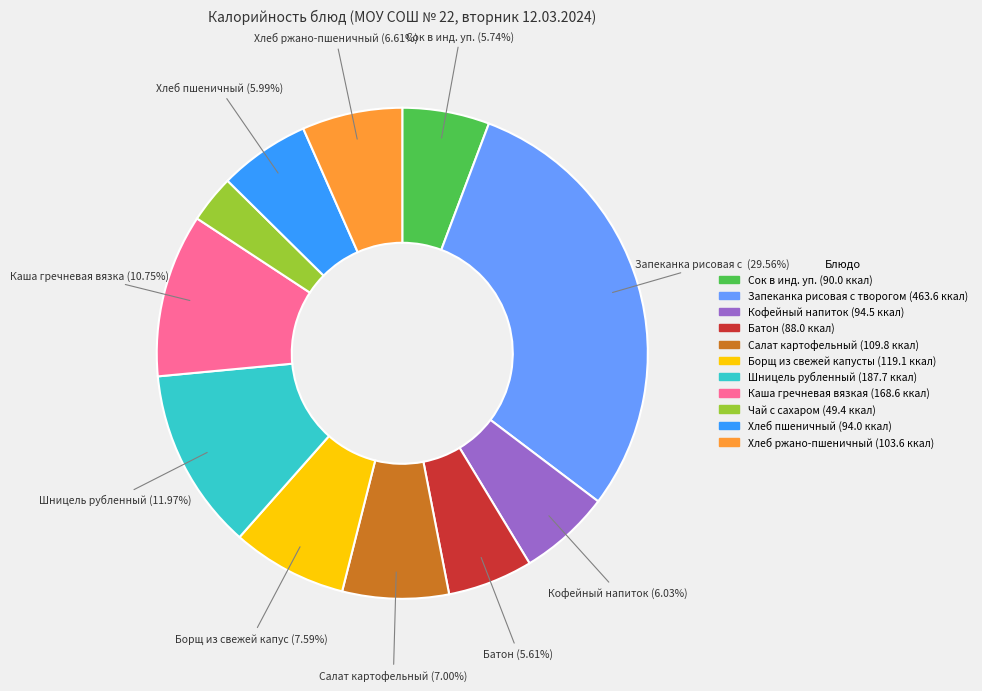

Is there any slice that represents more than half of the pie?

No